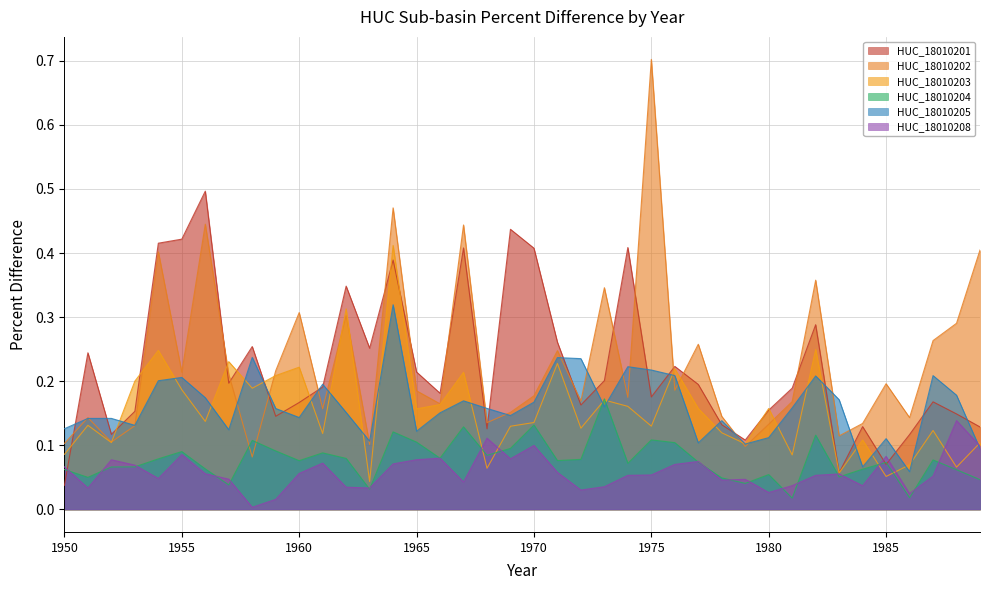

What is the value of the HUC_18010208 point at the 27th from the left?

0.1